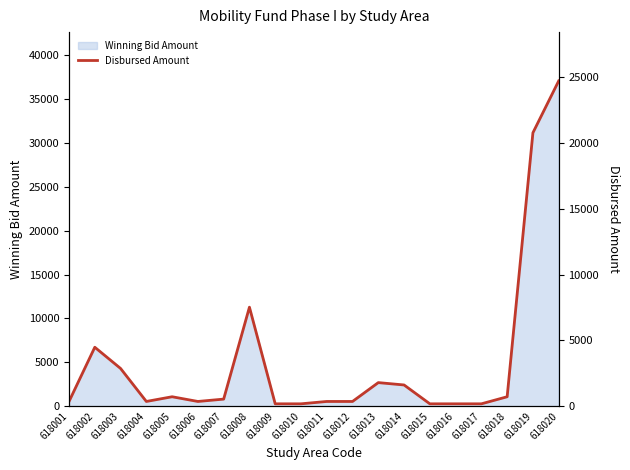

How many points are lower than both their immediate neighbors (excluding endpoints)?

2